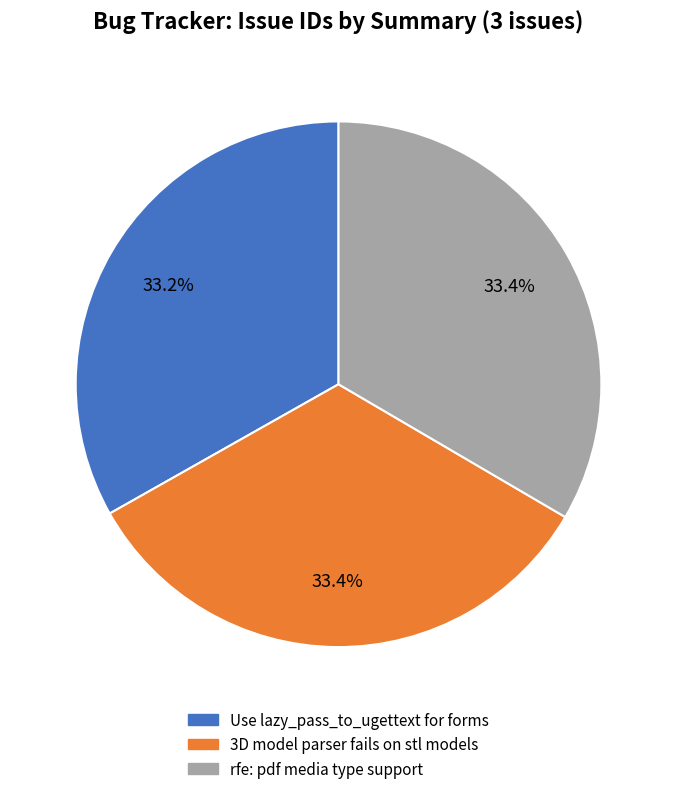

Is there a majority slice in this chart?

No